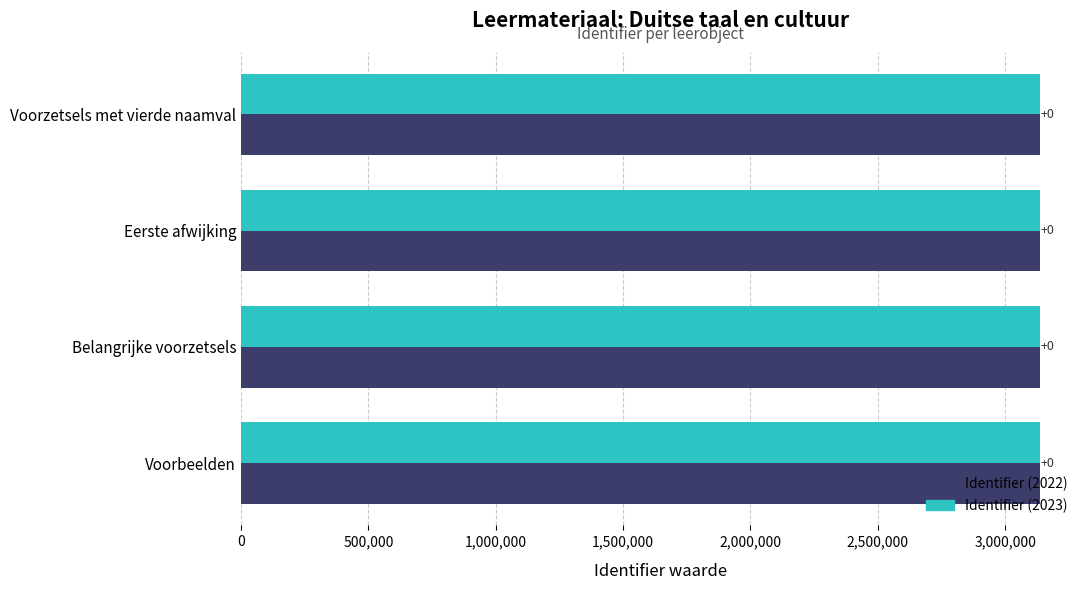

Which series has the widest spread of values?

Identifier (2022)